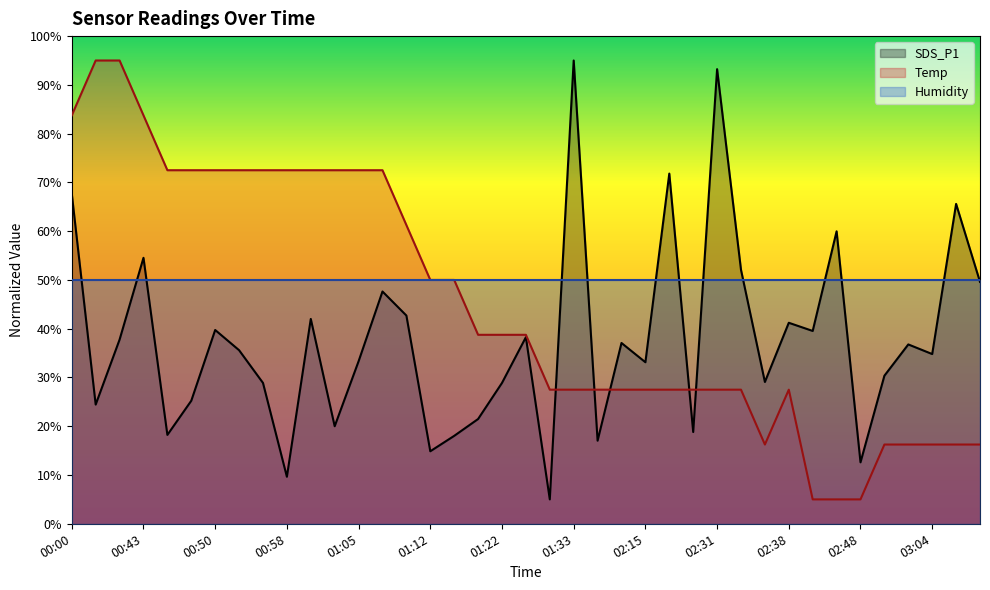

Which category has the lowest value in the Temp series?

02:43